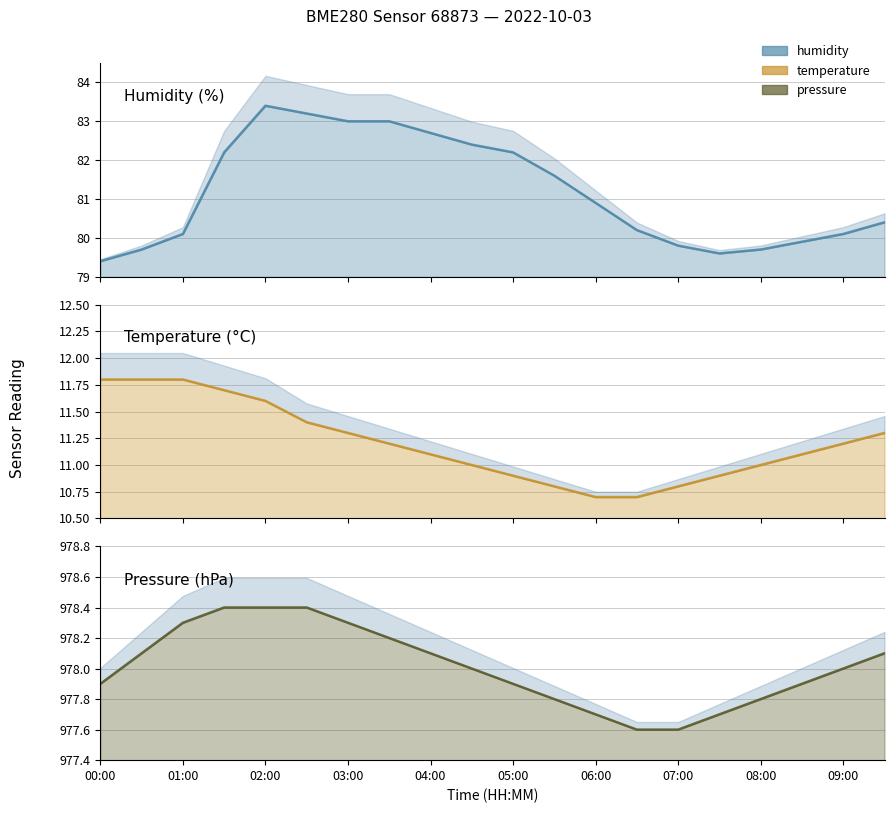

What is the maximum value shown in the chart?

978.4